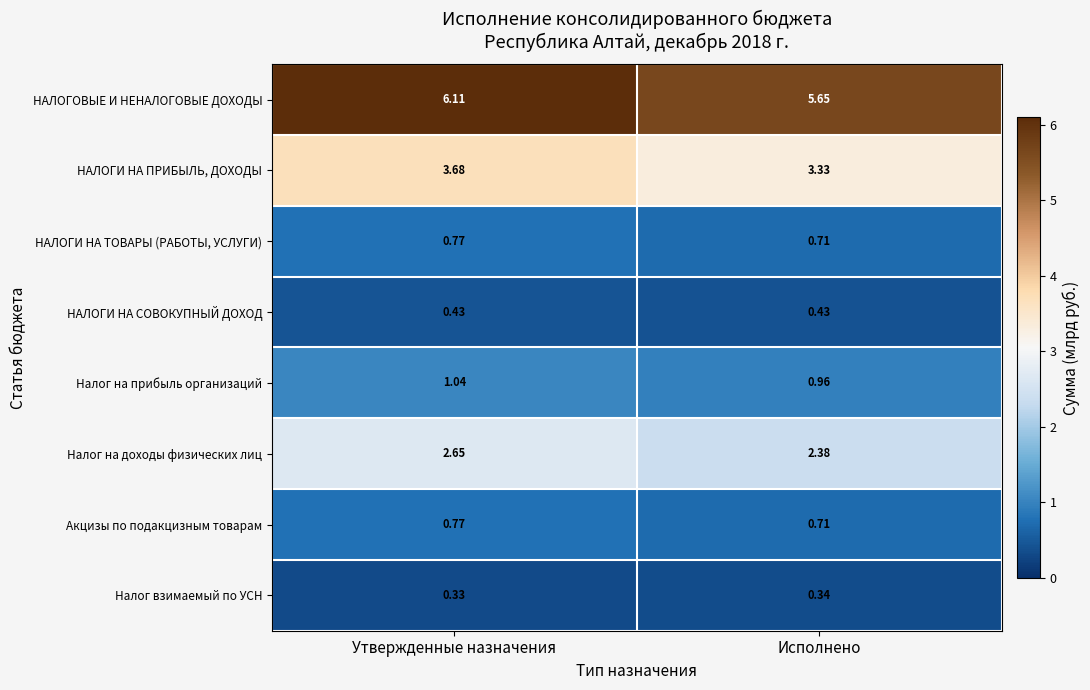

What is the difference between the highest and lowest values at Исполнено?

5.3